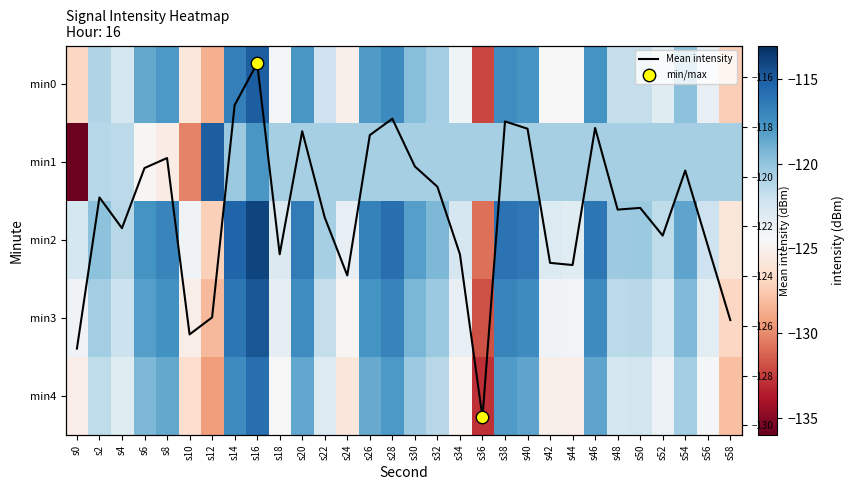

At how many categories does at least one series exceed -120?

15